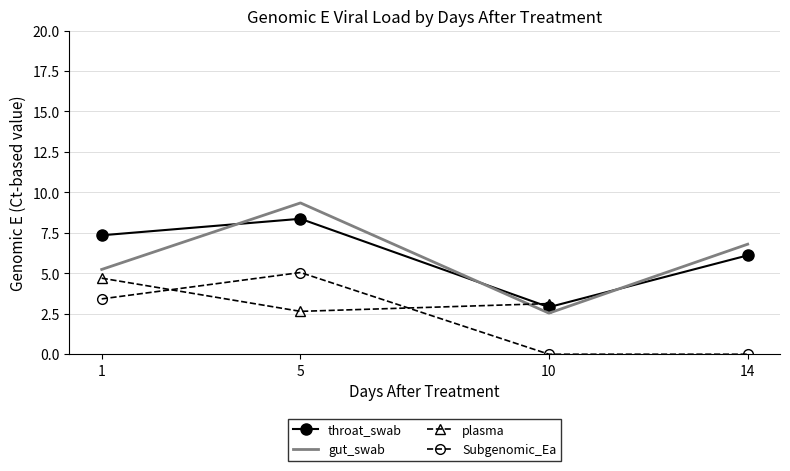

Rank the series by their maximum value, from highest to lowest.

gut_swab, throat_swab, Subgenomic_Ea, plasma